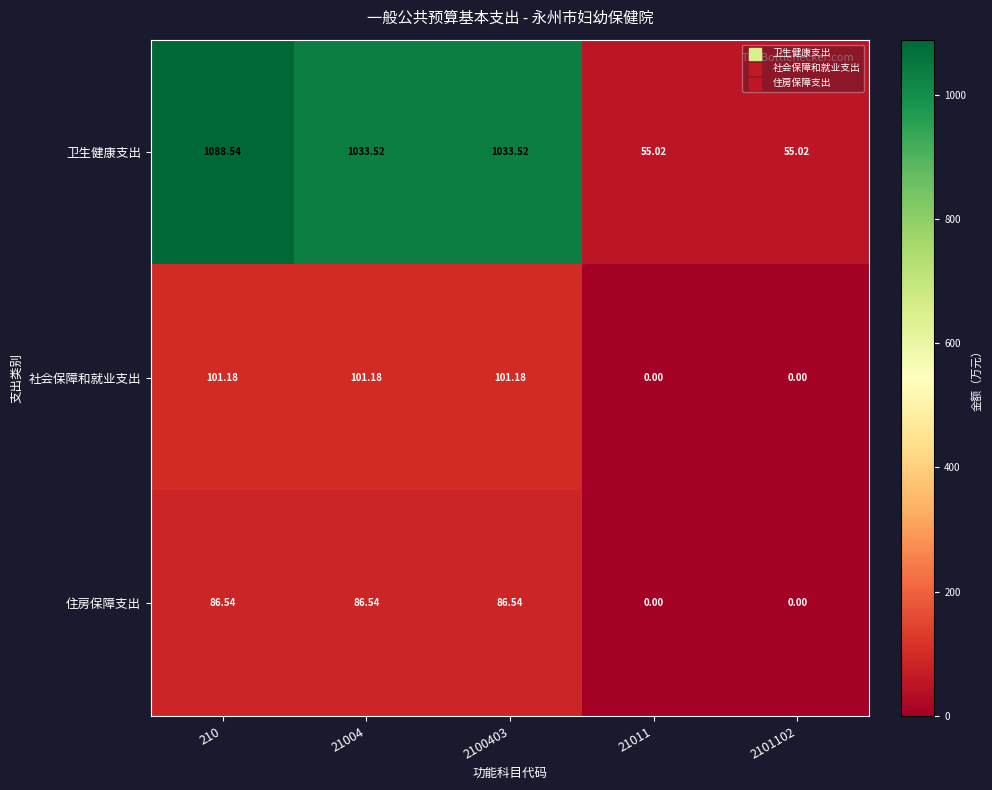

Is the value of 卫生健康支出 at 2101102 greater than the value of 社会保障和就业支出 at 21011?

Yes